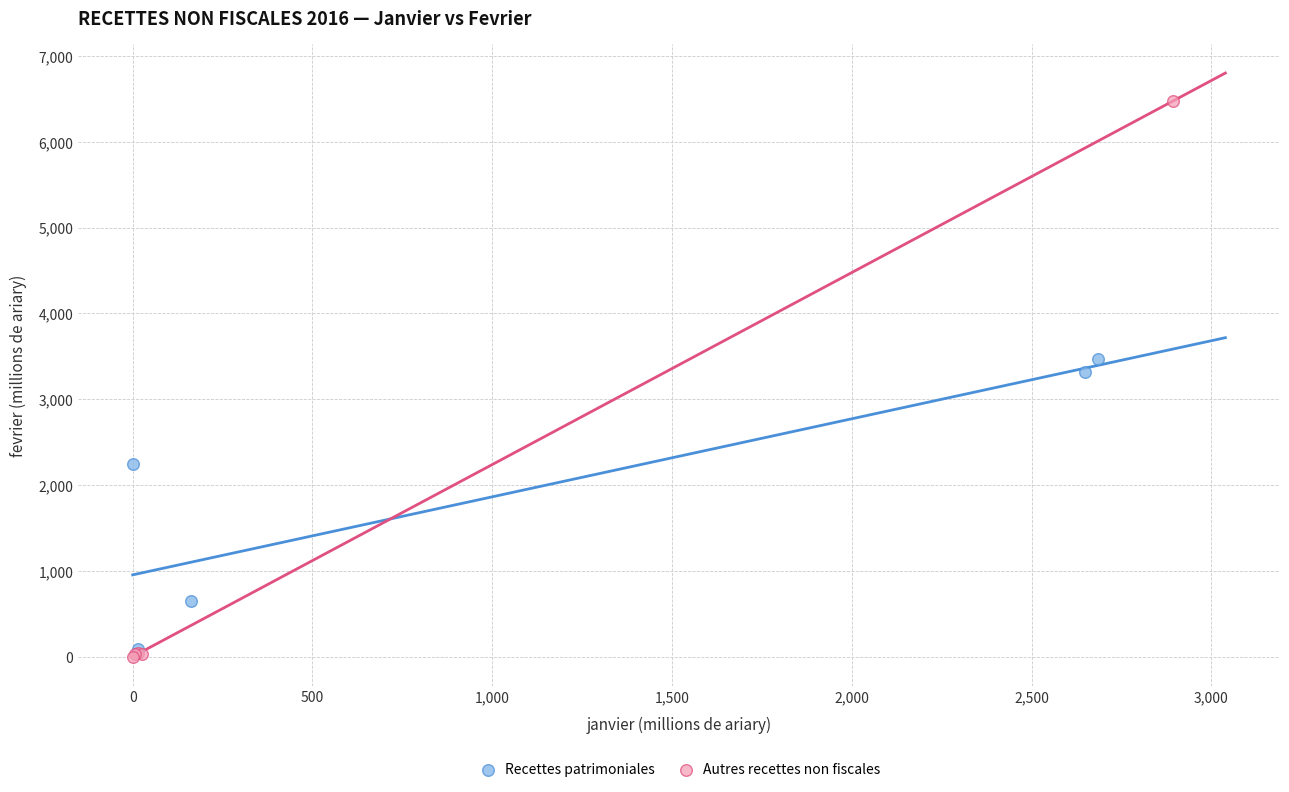

Which series contains the highest Y value?

Autres recettes non fiscales